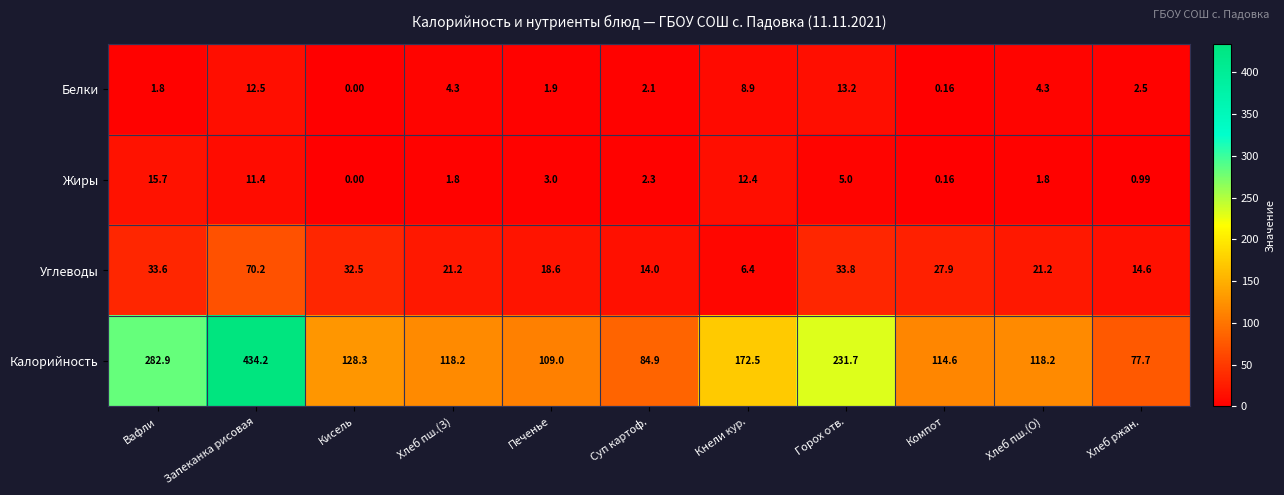

Between Хлеб пш.(З) and Хлеб ржан., which series saw the biggest shift?

Калорийность